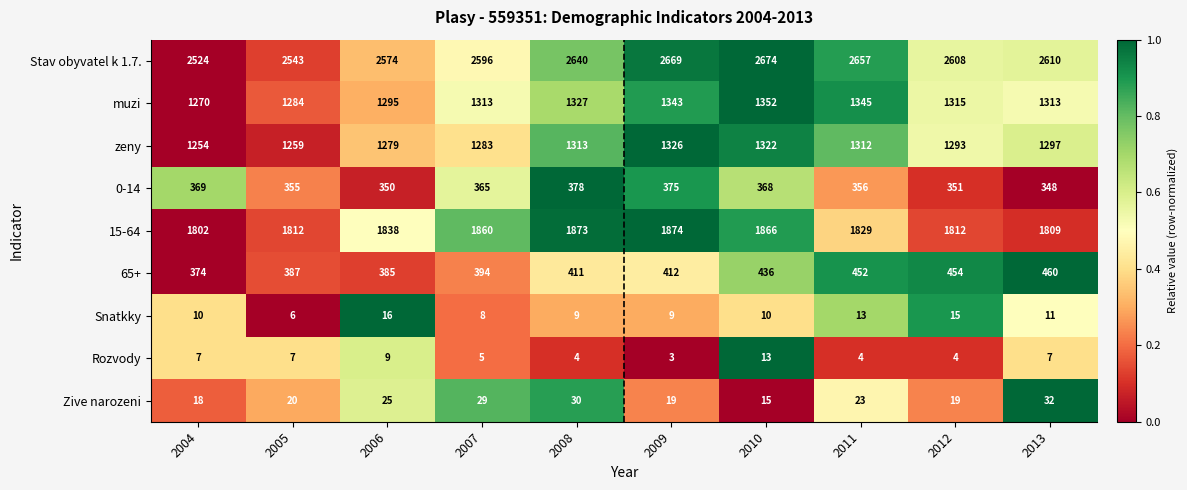

What is the difference between the highest and lowest values at 2010?

2664